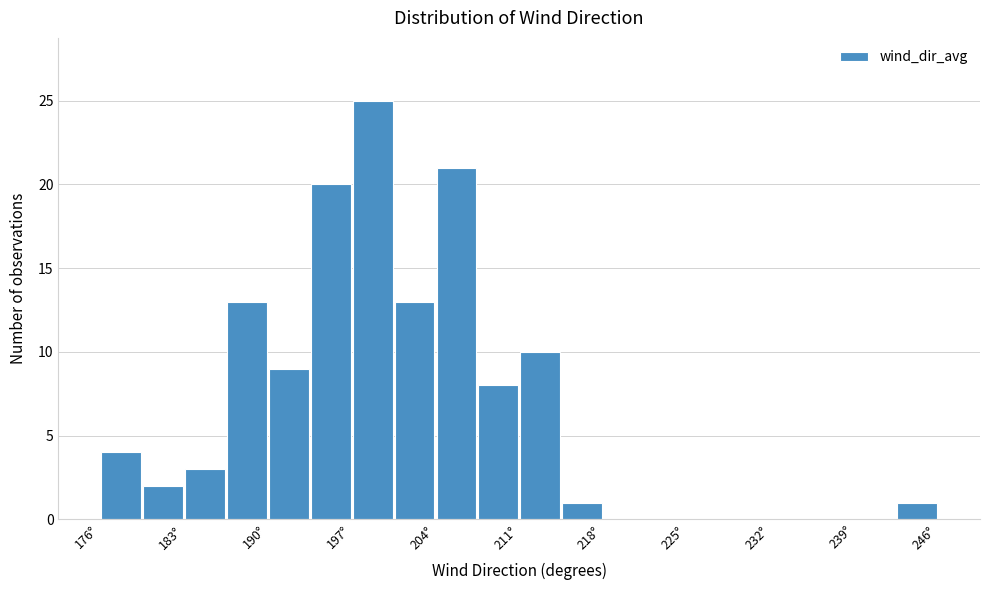

Around what value on the x-axis is the tallest bar? Give the approximate position of its centre, as read against the axis.

199